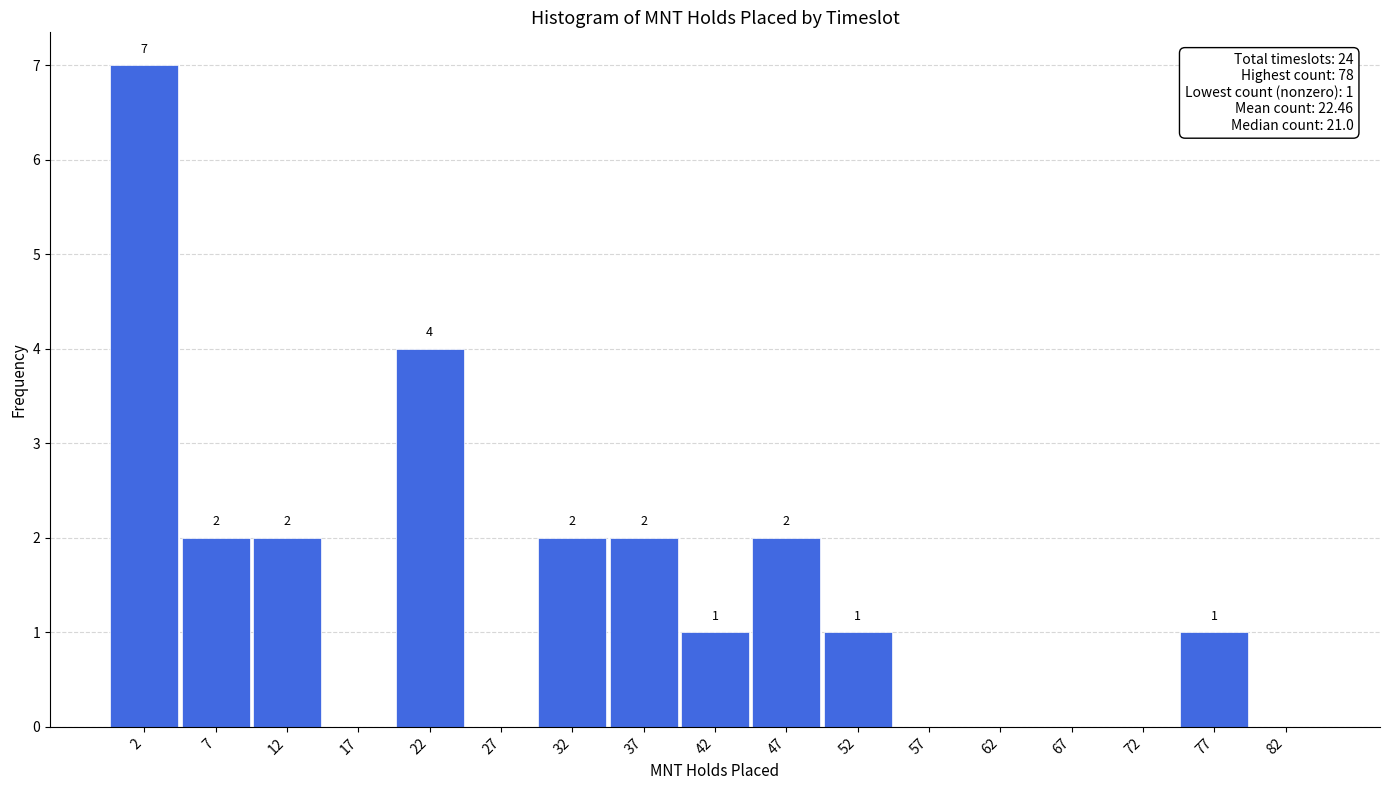

Which range on the x-axis has the tallest bar?

0 to 5